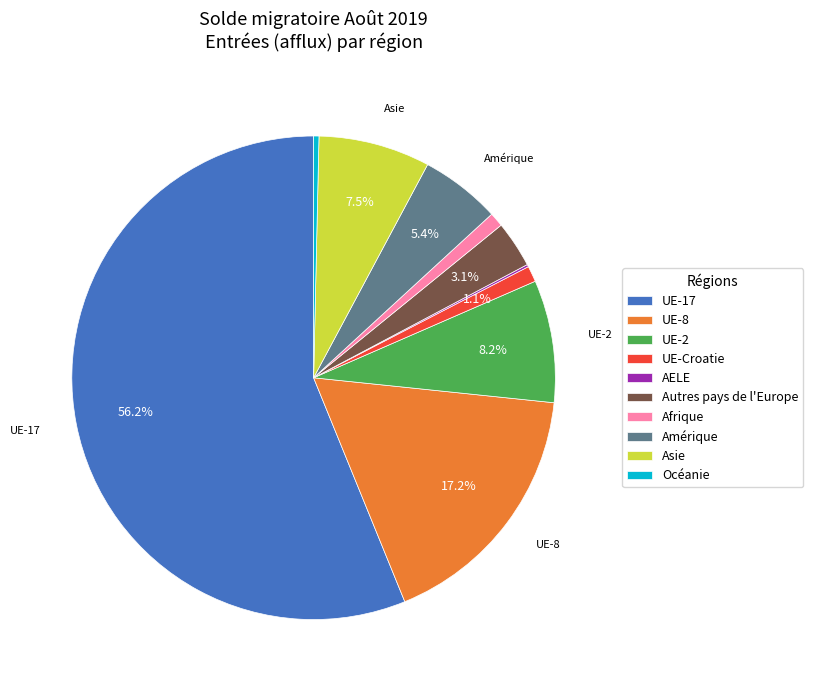

Do UE-2 and Océanie together represent more than half of the pie?

No